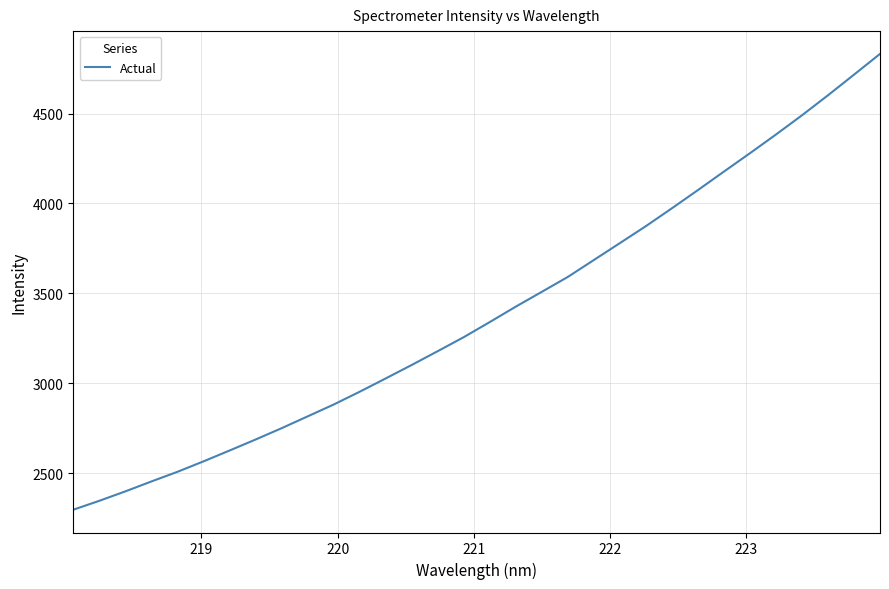

Reading left to right, what are all the values shown in this chart?

2297.7	2347.2	2399.7	2454.8	2508.4	2566.5	2626.7	2687.9	2750.9	2816.7	2882.5	2953.8	3027.7	3102.7	3179.4	3257.3	3341.3	3427.1	3509.3	3592.2	3686.2	3780.2	3874.5	3973.7	4074.9	4177.7	4279.7	4383.6	4490.4	4601.6	4716.2	4831.5